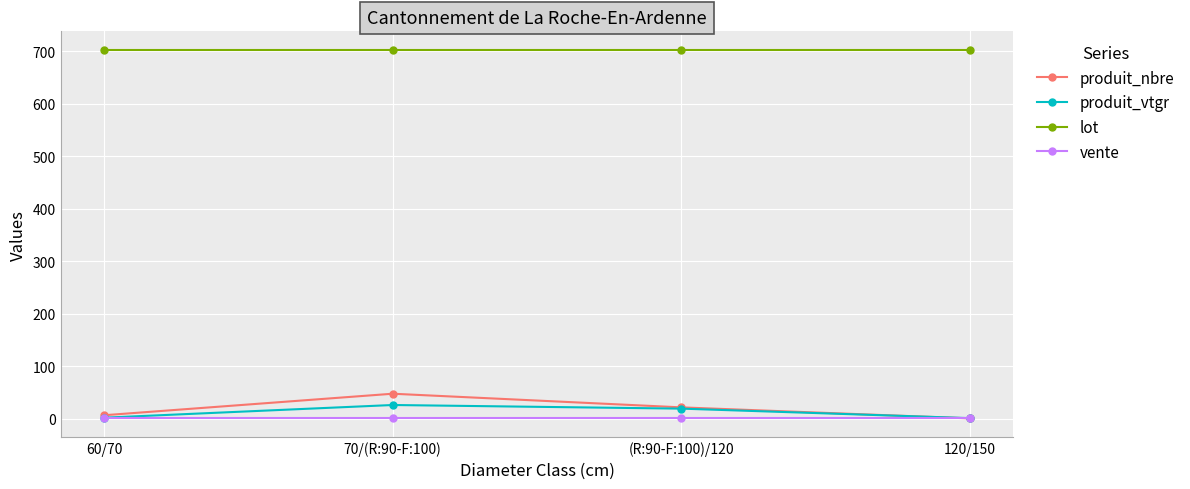

Where is the first local maximum for produit_nbre?

70/(R:90-F:100)